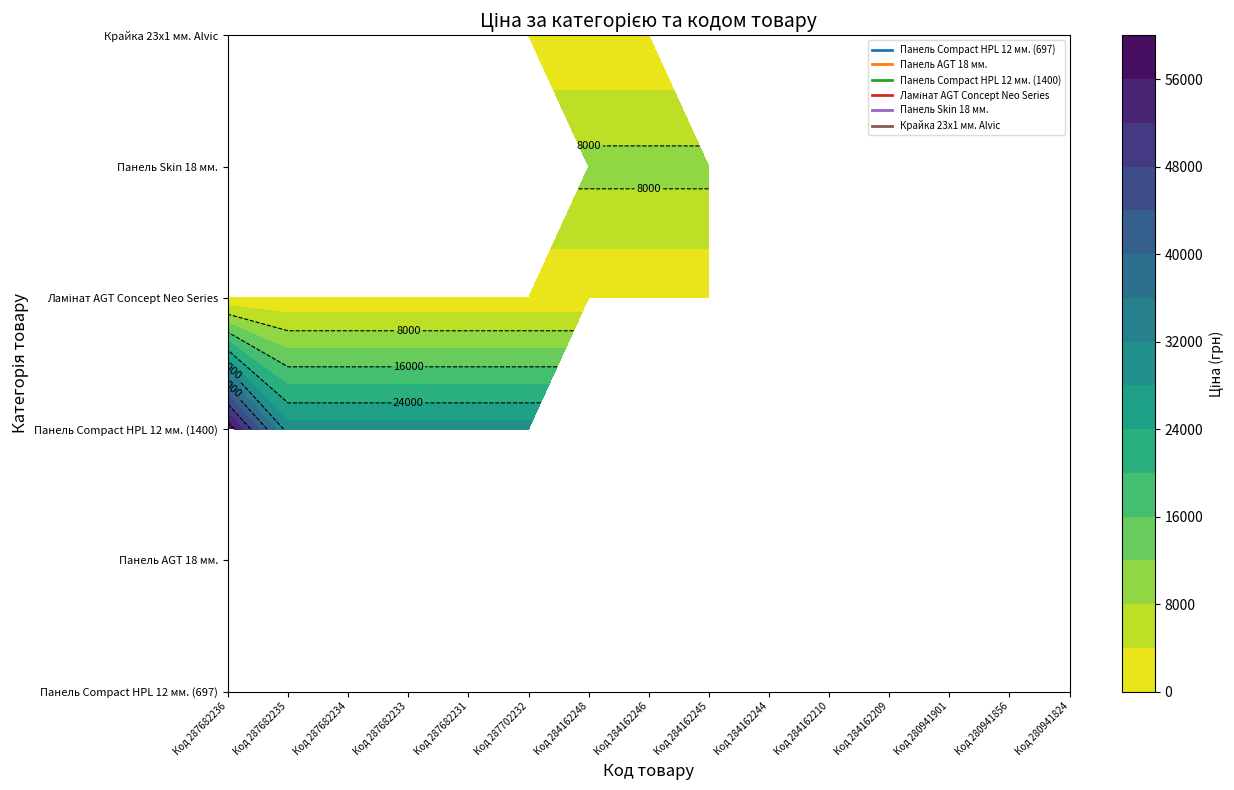

What is the average value of the Панель Compact HPL 12 мм. (1400) series?

13878.1